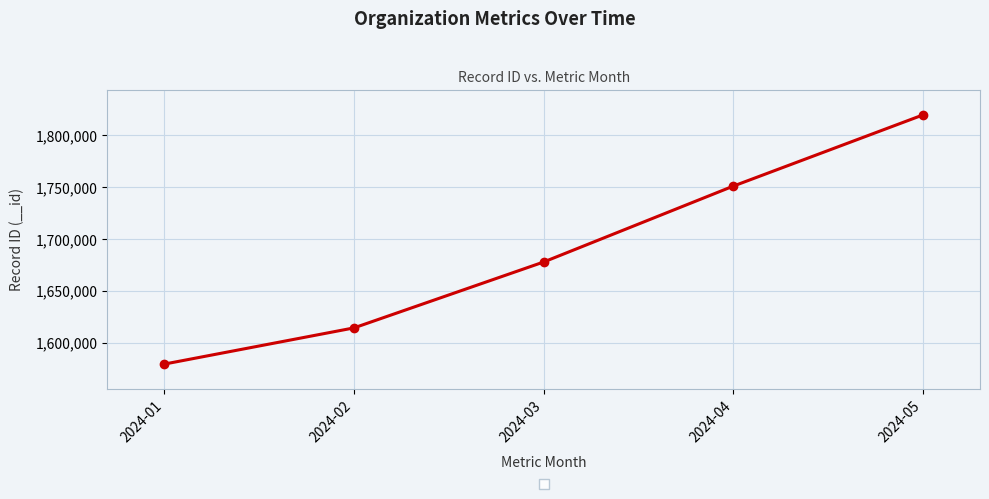

What is the value of the 2nd point from the left?

1614410